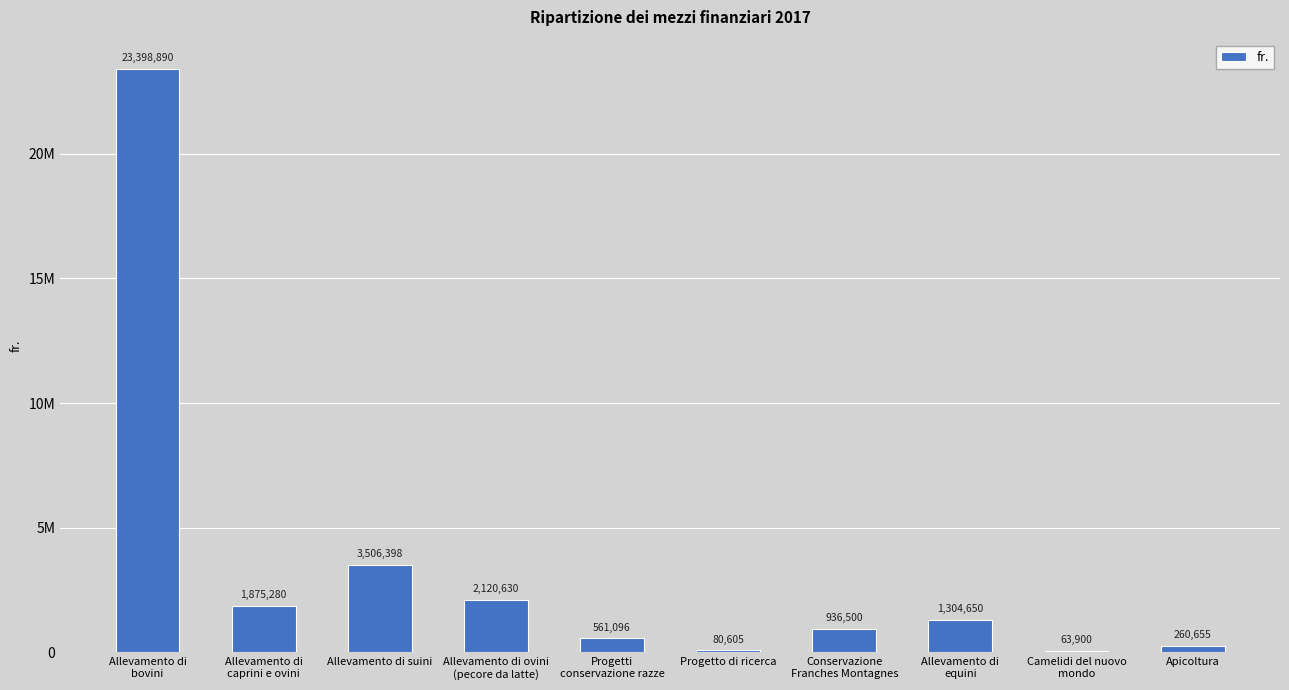

What is the value of the 6th bar from the left?

80605